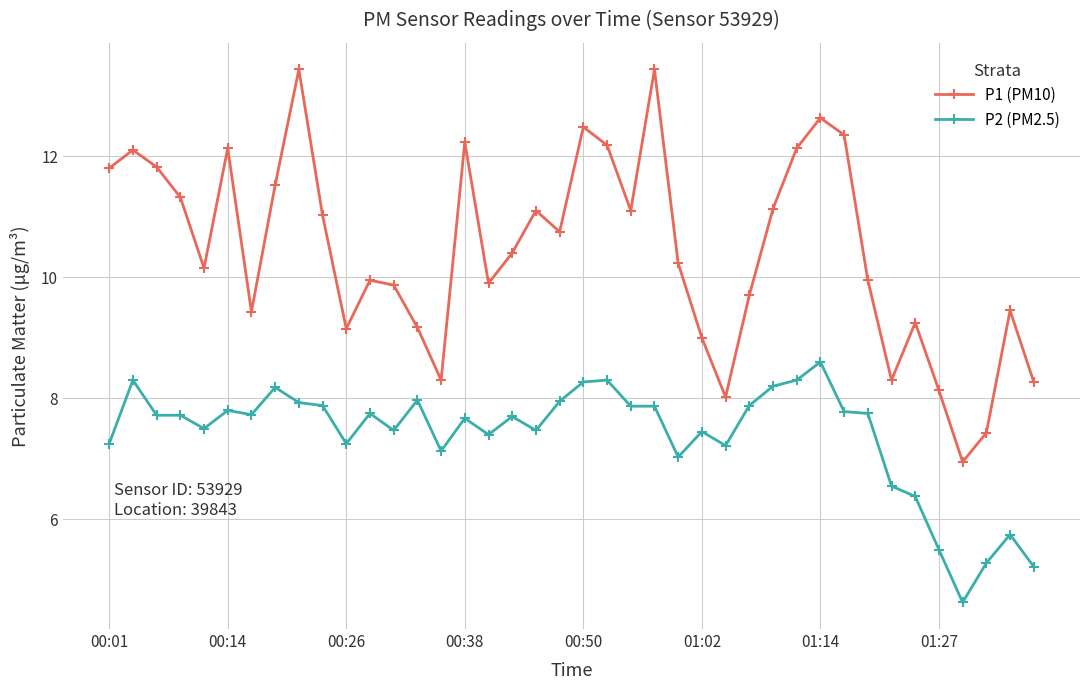

What is the value of the P2 (PM2.5) point at the 6th from the left?

7.8